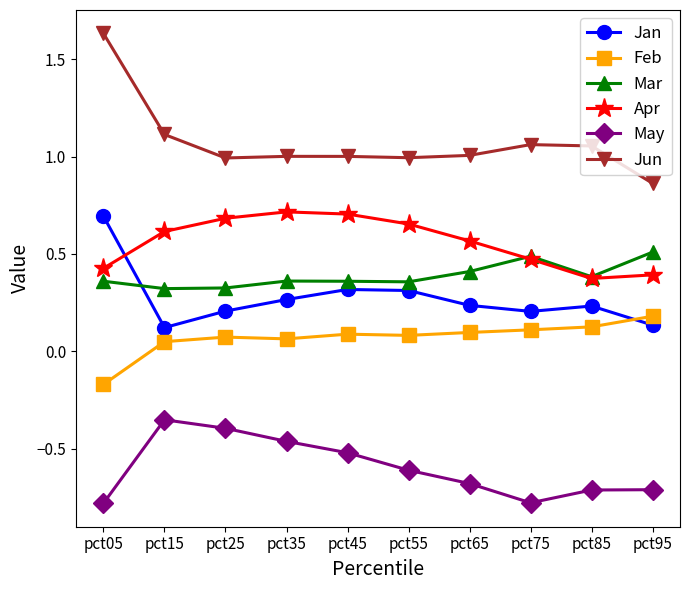

The May series shows -0.5 at pct15. True or false?

False